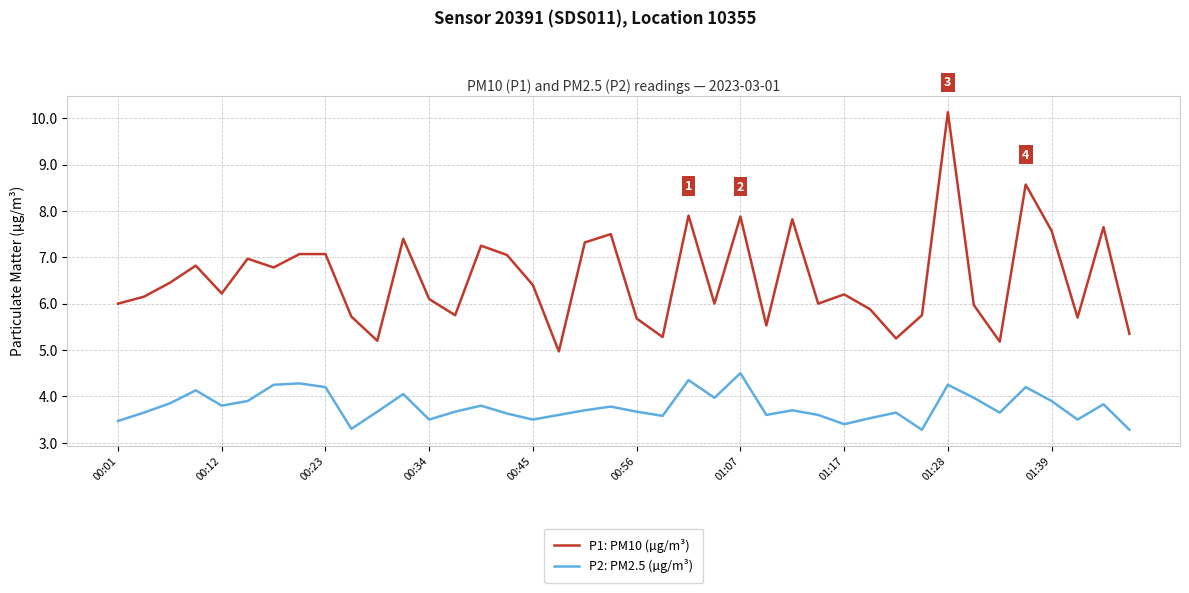

Which series has the largest range (max minus min)?

P1: PM10 (µg/m³)